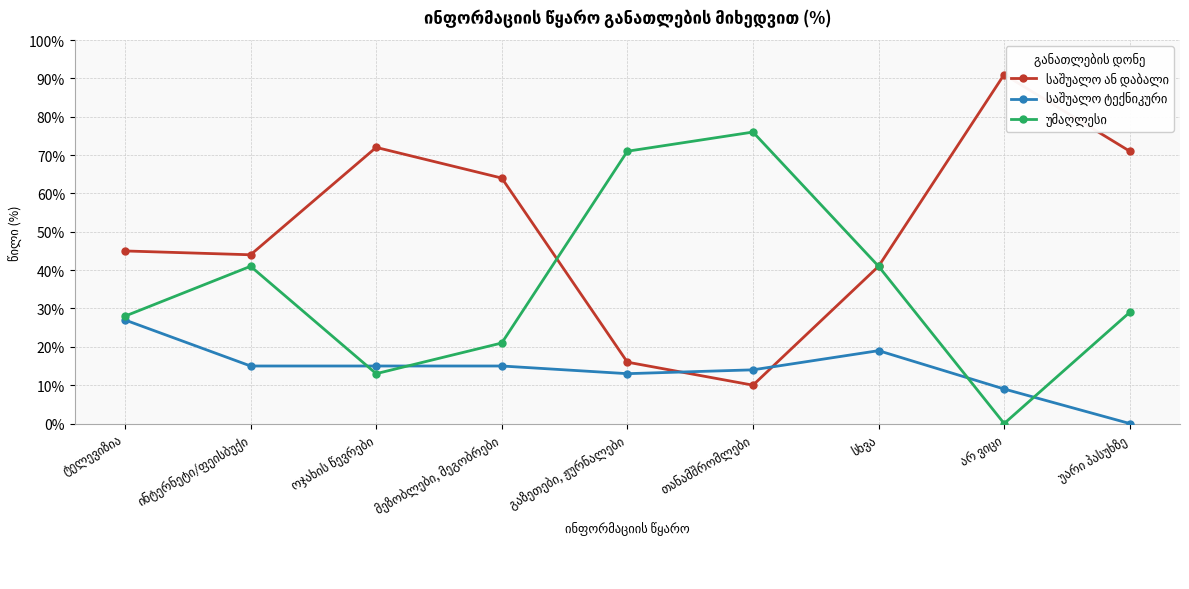

At how many categories does at least one series exceed 83?

1